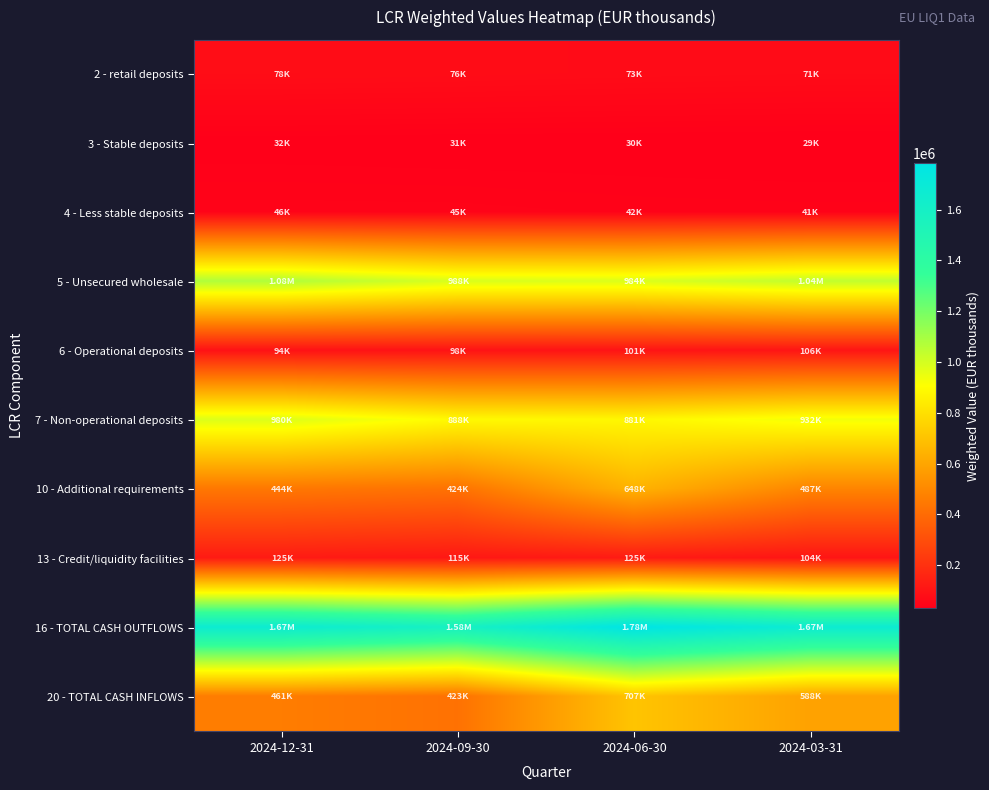

Rank the series by their maximum value, from lowest to highest.

3 - Stable deposits, 4 - Less stable deposits, 2 - retail deposits, 6 - Operational deposits, 13 - Credit/liquidity facilities, 10 - Additional requirements, 20 - TOTAL CASH INFLOWS, 7 - Non-operational deposits, 5 - Unsecured wholesale, 16 - TOTAL CASH OUTFLOWS